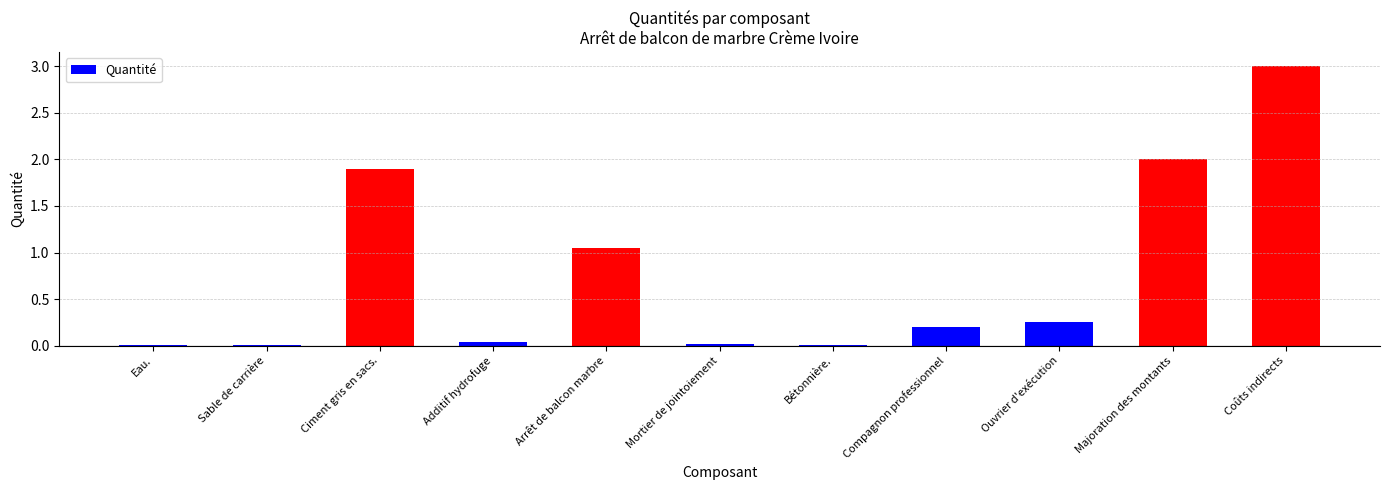

What is the change in value from Ciment gris en sacs. to Ouvrier d'exécution?

-1.6